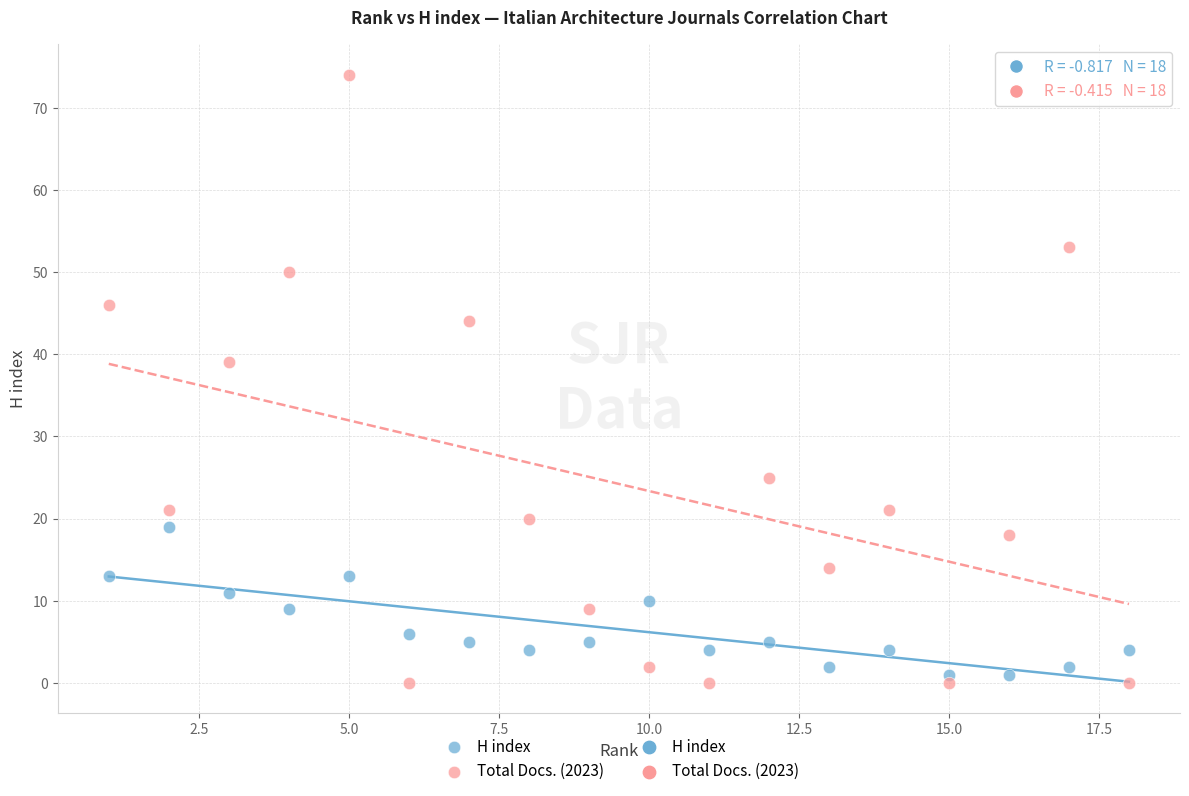

What is the X range (max minus min) for the scatter plot?

17